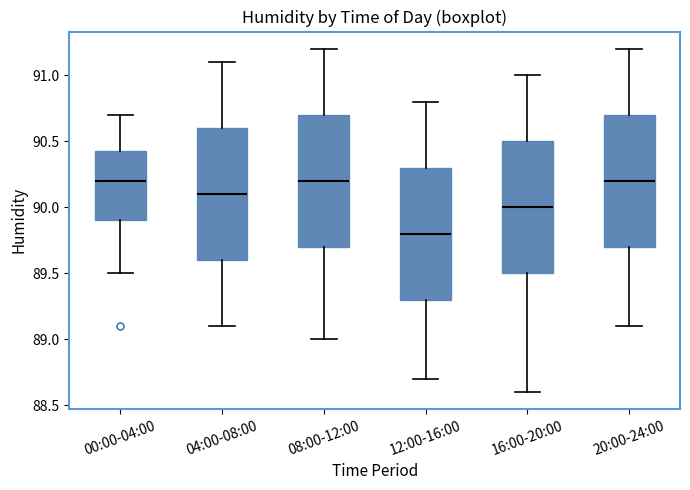

Which box has the lowest median line?

12:00-16:00